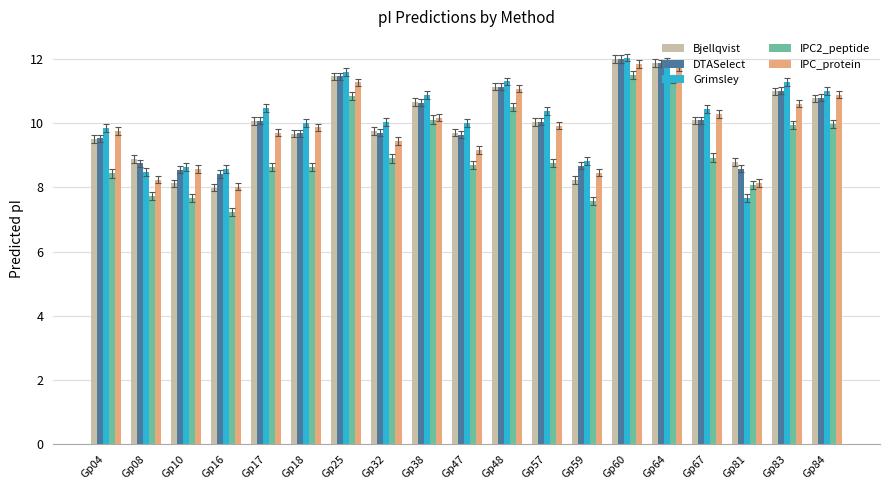

True or false: Bjellqvist has a value of 12.0 at Gp60.

True